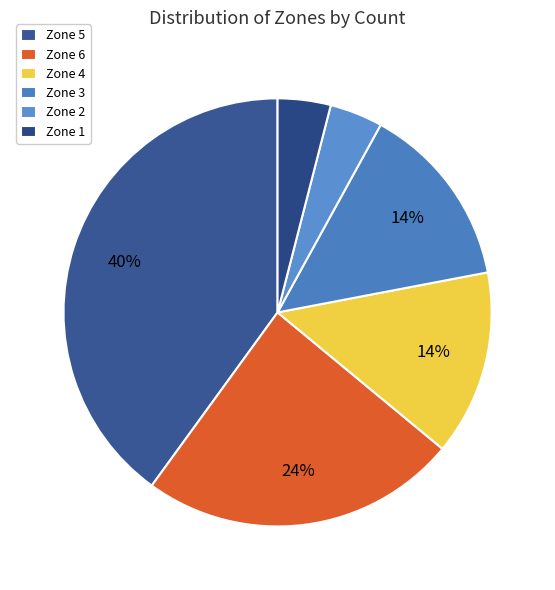

Which slice is the largest?

Zone 5